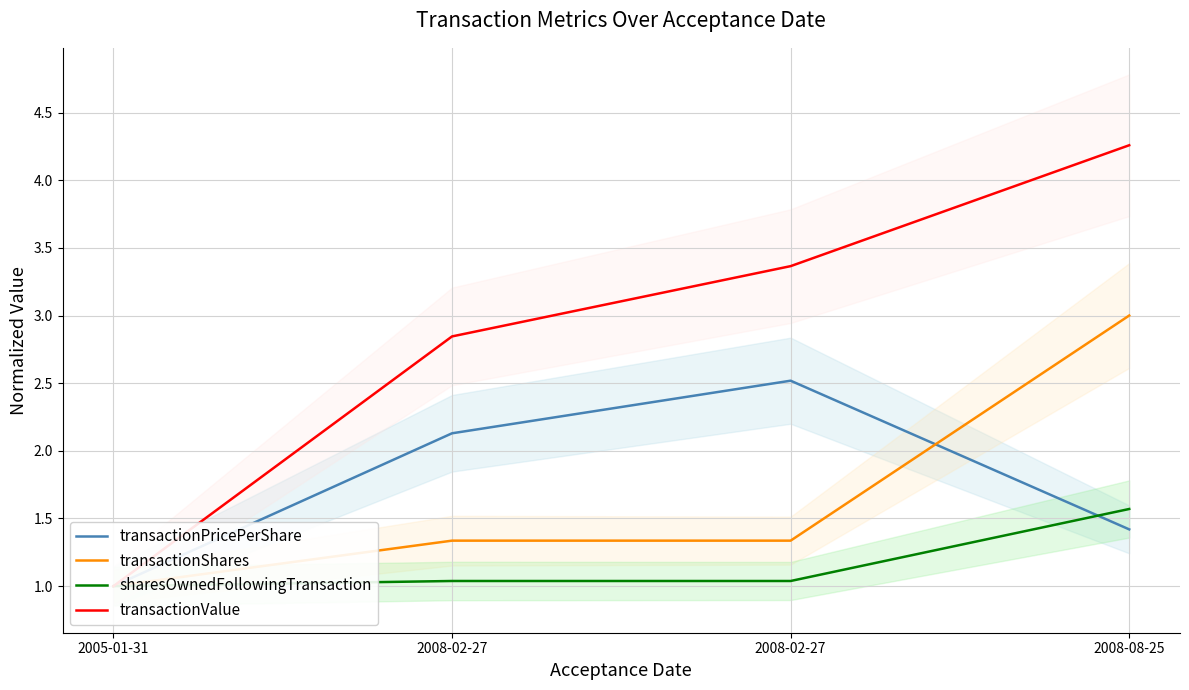

What is the sum of the transactionShares values at 2008-02-27 and 2005-01-31?

2.3